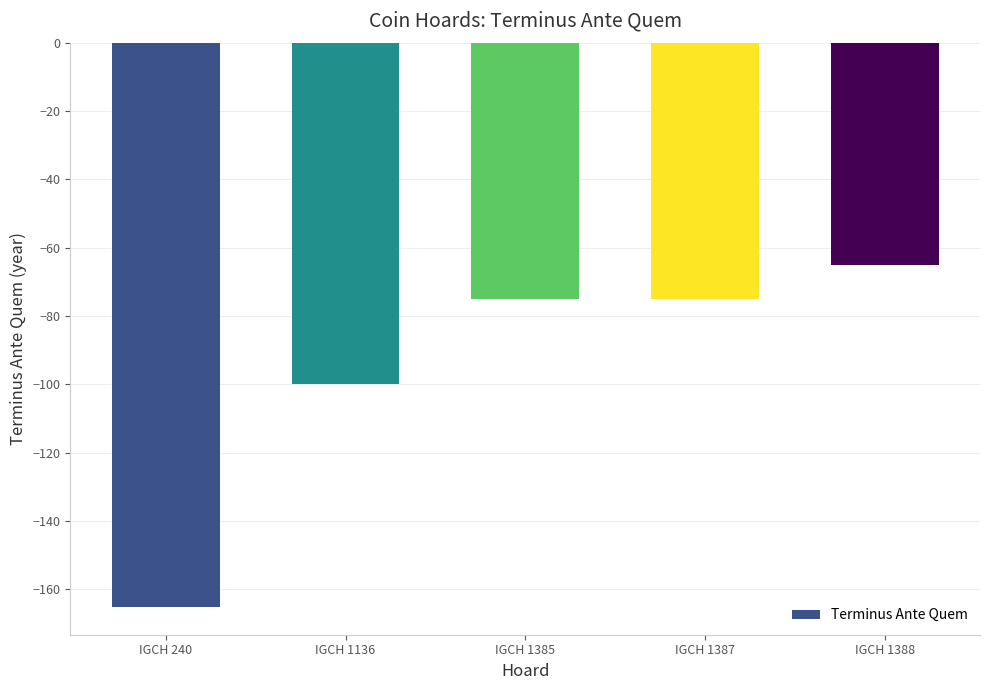

What is the sum of all values?

-480